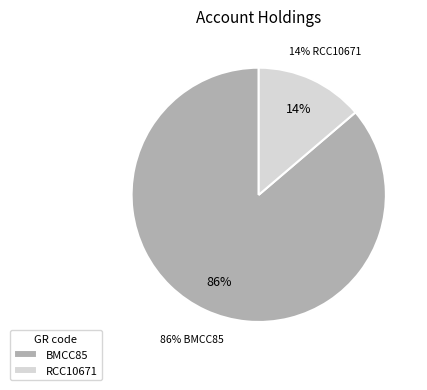

What is the ratio of the value at BMCC85 to the value at RCC10671?

6.3